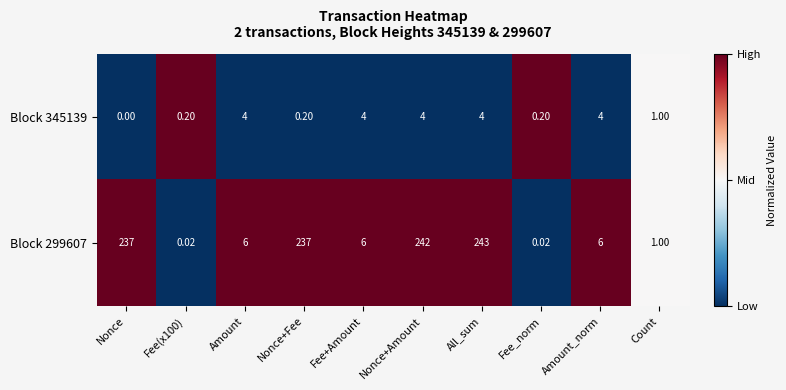

What is the total value across all series at Nonce+Fee?

237.2